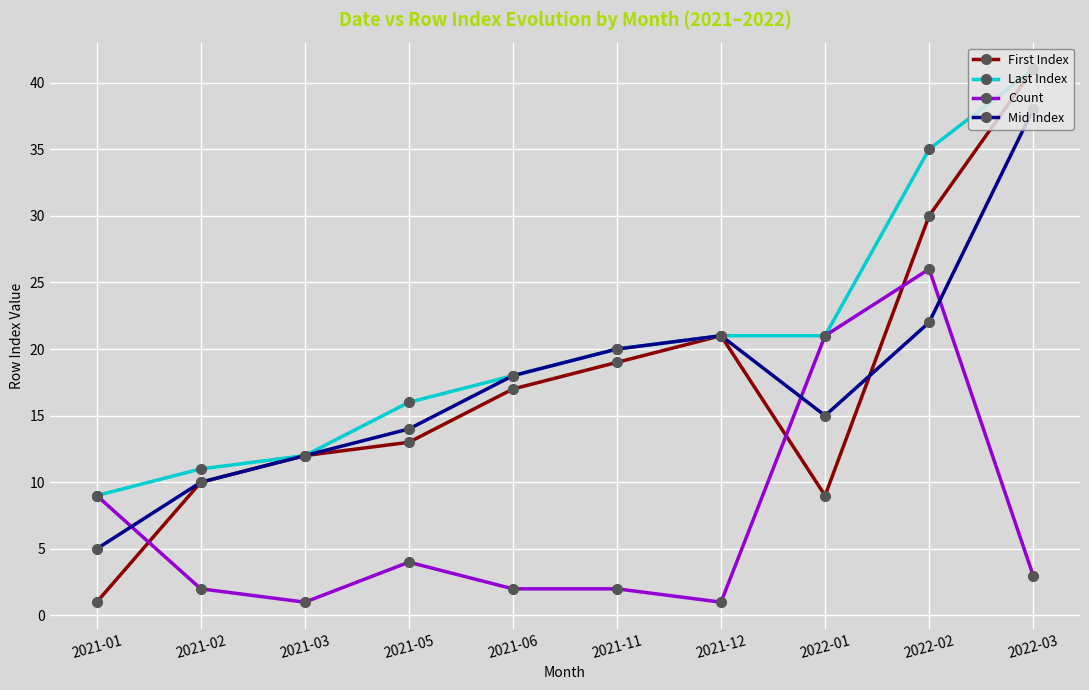

What position from the left is 2021-11?

6